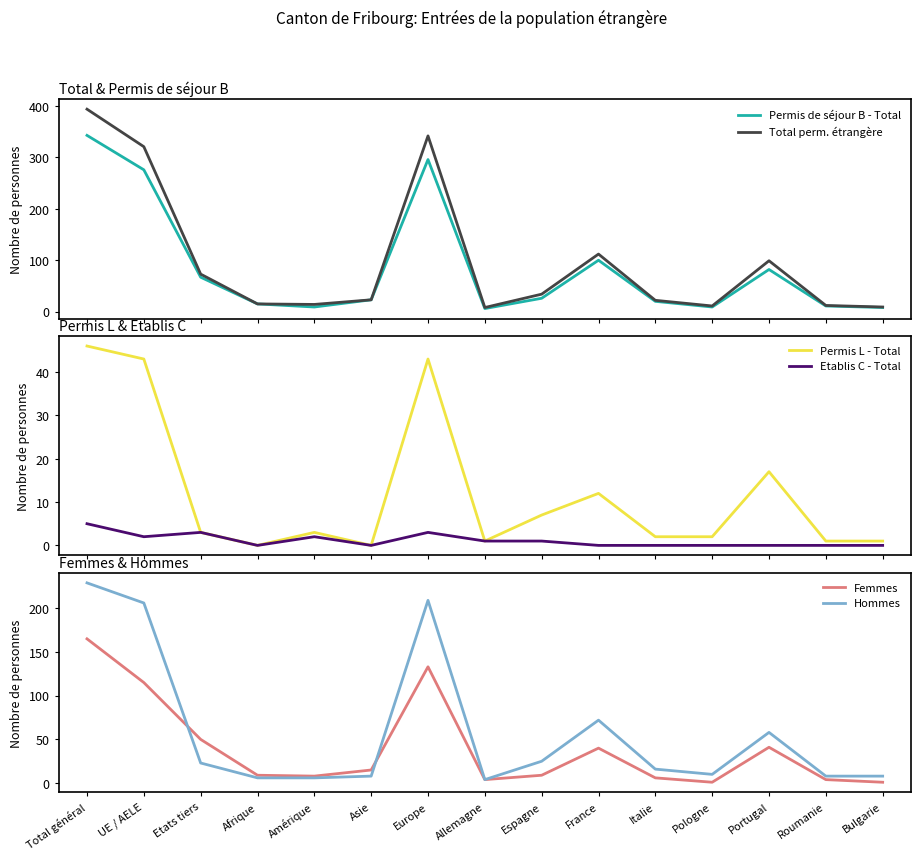

How many values in the Hommes series exceed 16?

7